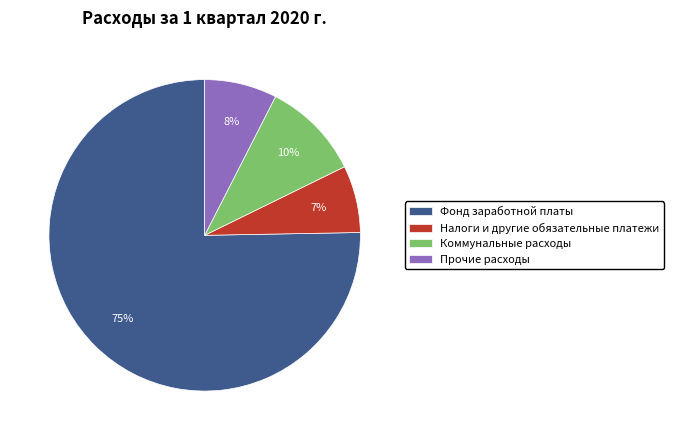

Does any single category account for the majority?

Yes